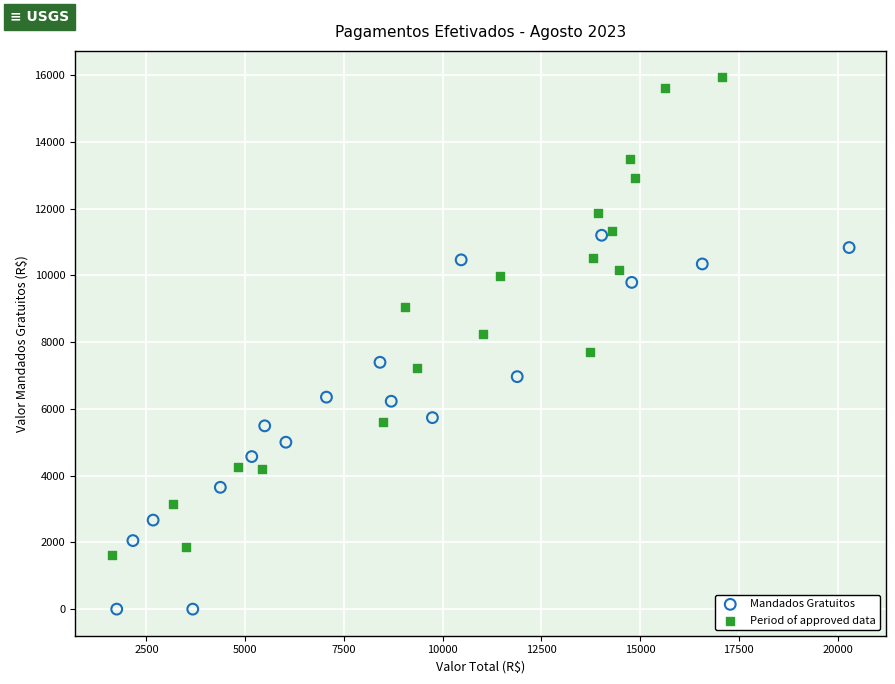

Which series has the largest Y range (max minus min)?

Period of approved data